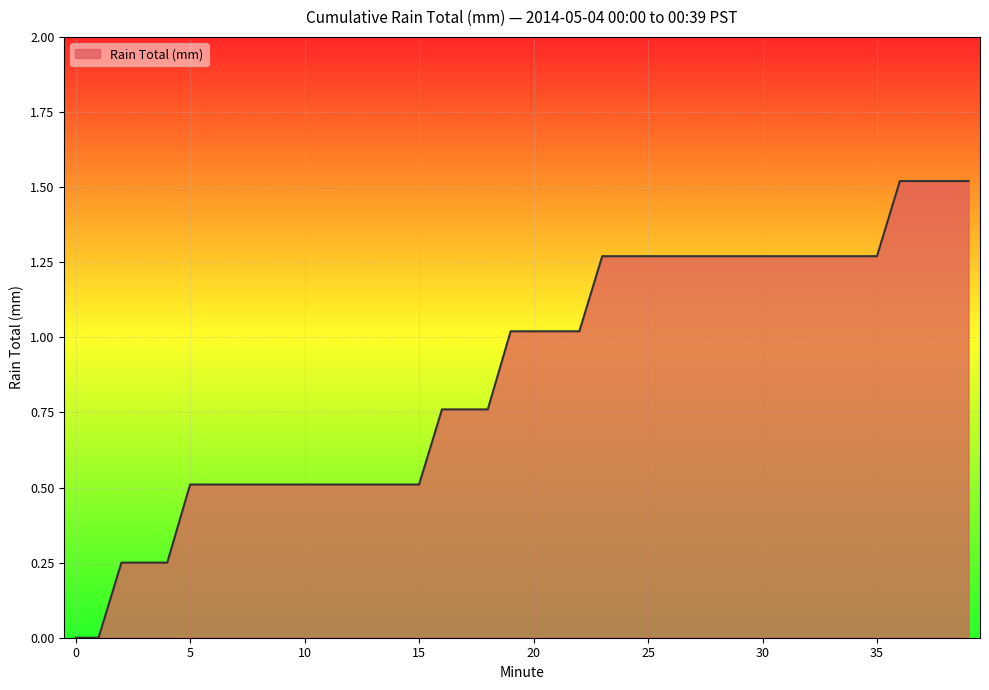

How many lines are shown in the chart?

1